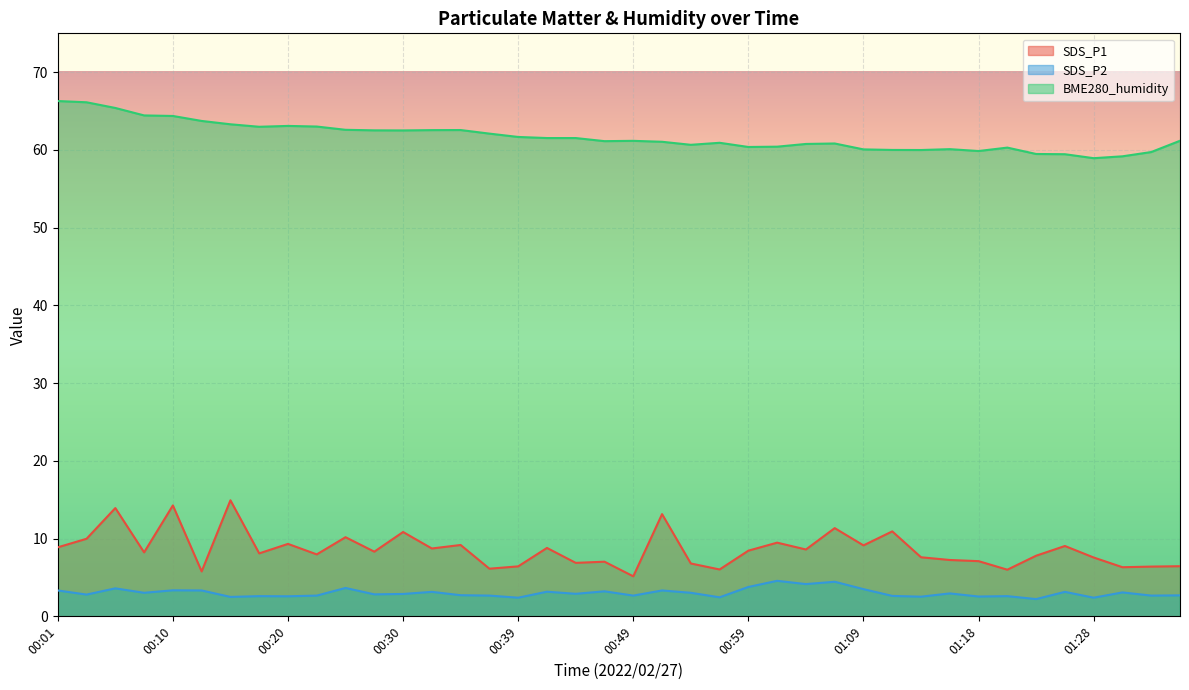

Reading left to right, list all the values displayed in this chart.

SDS_P1: 8.9	10.0	13.9	8.2	14.3	5.8	14.9	8.1	9.3	8.0	10.2	8.3	10.8	8.7	9.2	6.1	6.4	8.8	6.9	7.0	5.2	13.2	6.8	6.0	8.4	9.5	8.6	11.3	9.1	10.9	7.6	7.2	7.1	6.0	7.8	9.1	7.6	6.3	6.4	6.5
SDS_P2: 3.3	2.8	3.6	3.0	3.4	3.3	2.5	2.6	2.6	2.7	3.6	2.8	2.9	3.1	2.7	2.7	2.4	3.2	2.9	3.2	2.7	3.3	3.0	2.5	3.8	4.6	4.2	4.5	3.5	2.6	2.5	3.0	2.5	2.6	2.2	3.1	2.4	3.1	2.7	2.7
BME280_humidity: 66.3	66.1	65.4	64.4	64.4	63.7	63.3	63.0	63.1	63.0	62.6	62.5	62.5	62.5	62.6	62.1	61.7	61.5	61.5	61.1	61.2	61.0	60.7	60.9	60.4	60.4	60.8	60.8	60.1	60.0	60.0	60.1	59.9	60.3	59.5	59.5	58.9	59.2	59.7	61.2